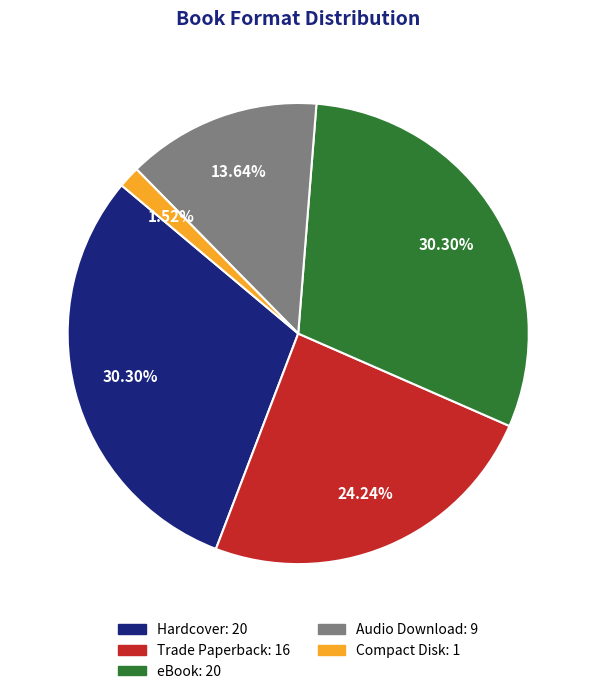

Between Audio Download: 9 and eBook: 20, which is larger?

eBook: 20